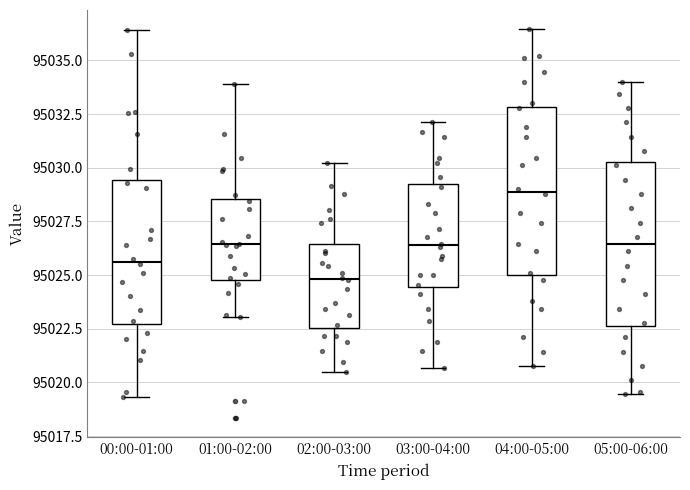

Reading left to right, transcribe this box plot: for each box, give where its median line is, the range the box spans, and where its two whiskers end, as read against the y-axis. The values are not printed on the chart, so give them approximately, as read against the axis.

00:00-01:00: median 95025.5, box 95022.5 to 95029.5, whiskers 95019.5 to 95036.5
01:00-02:00: median 95026.5, box 95025.0 to 95028.5, whiskers 95023.0 to 95034.0
02:00-03:00: median 95025.0, box 95022.5 to 95026.5, whiskers 95020.5 to 95030.0
03:00-04:00: median 95026.5, box 95024.5 to 95029.0, whiskers 95020.5 to 95032.0
04:00-05:00: median 95029.0, box 95025.0 to 95033.0, whiskers 95021.0 to 95036.5
05:00-06:00: median 95026.5, box 95022.5 to 95030.5, whiskers 95019.5 to 95034.0